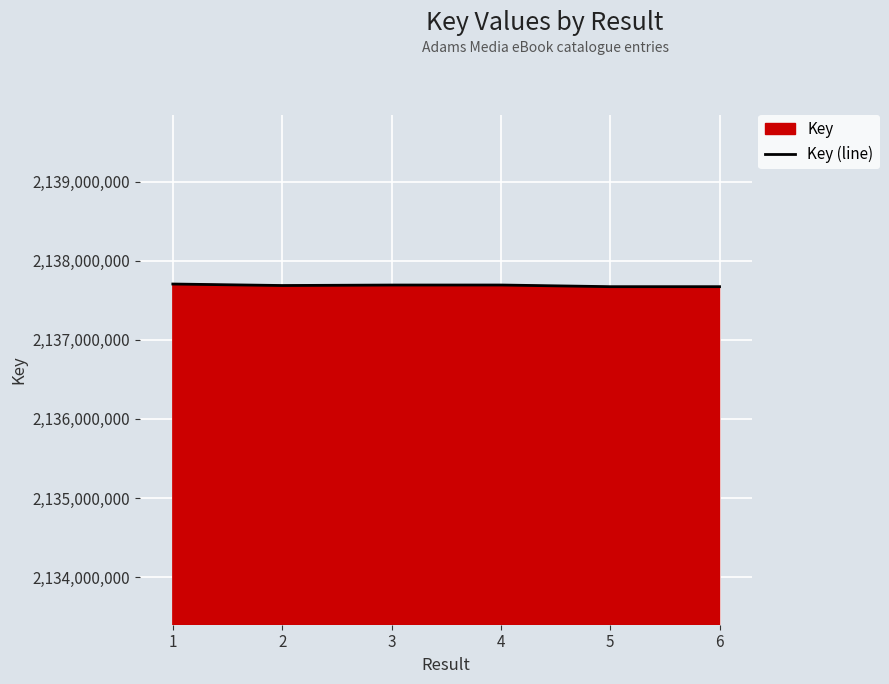

Does the chart display data point markers on the line(s)?

No